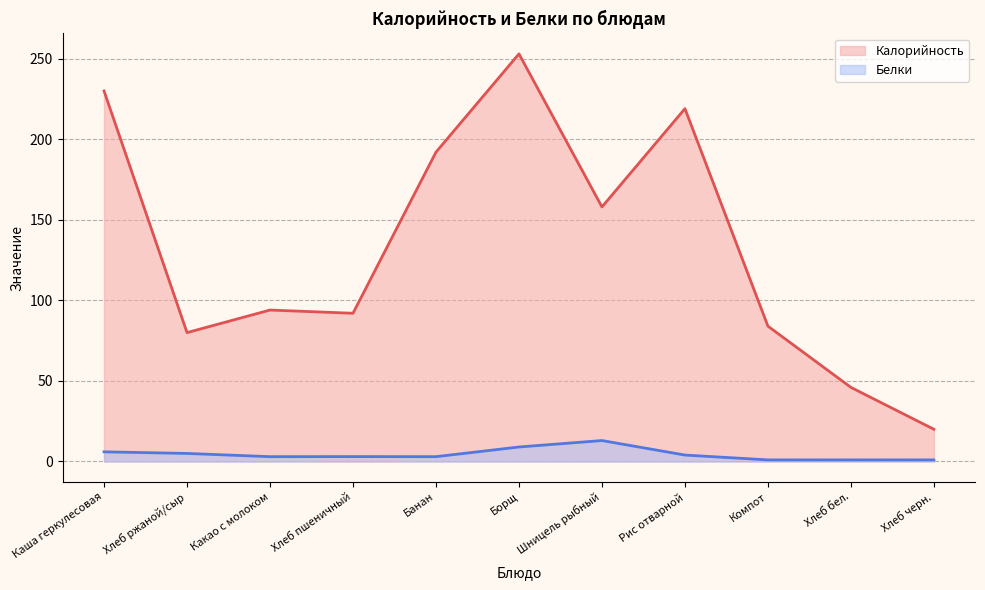

Between Шницель рыбный and Рис отварной, which is larger?

Рис отварной